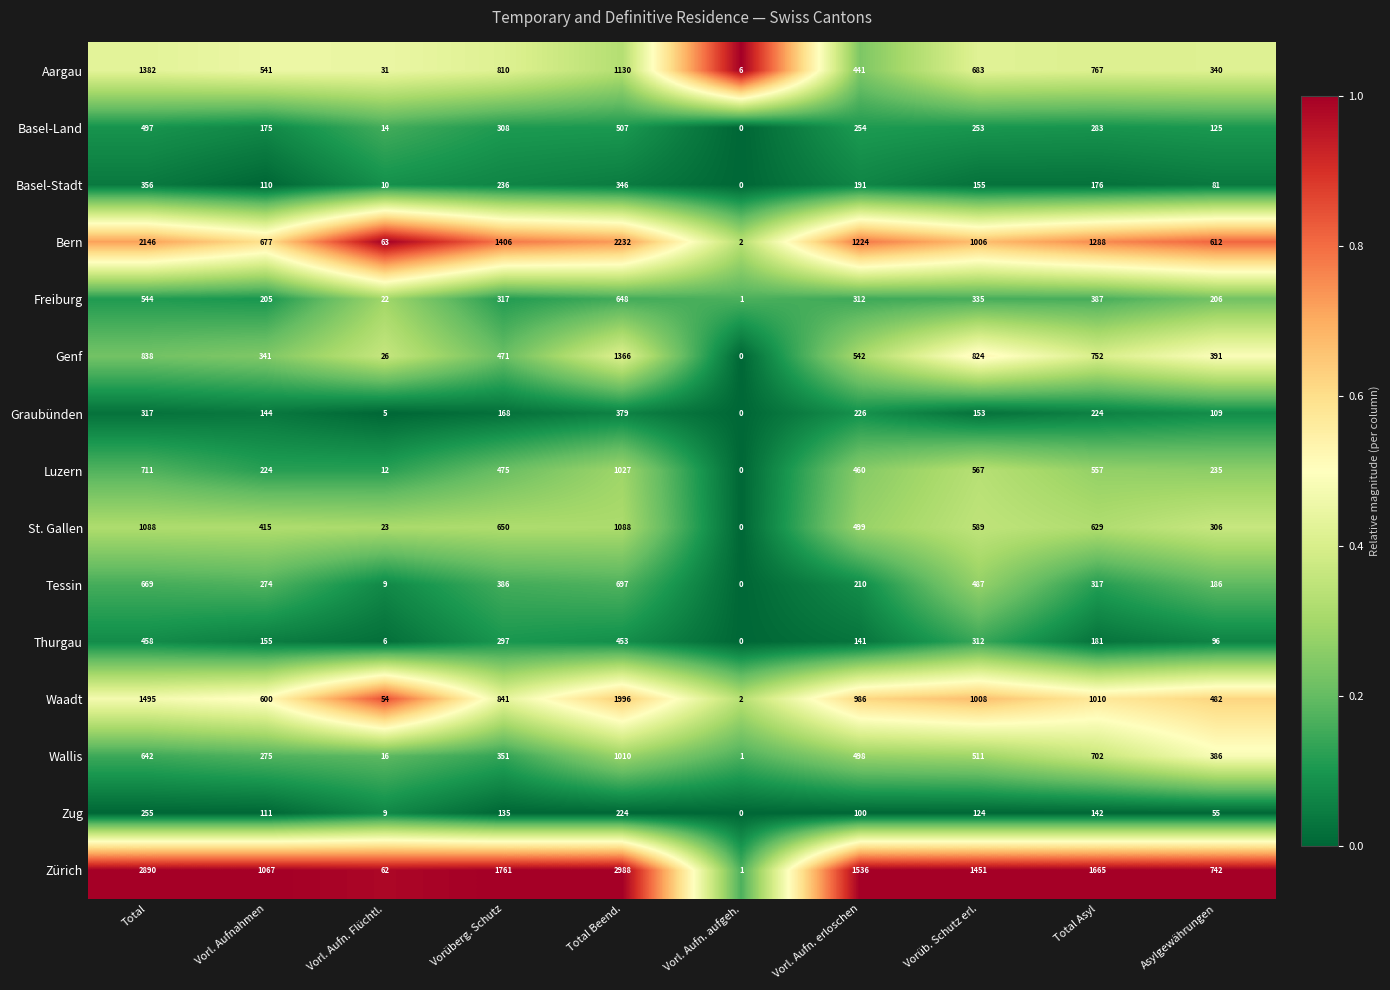

What is the sum of all Freiburg values?

2977